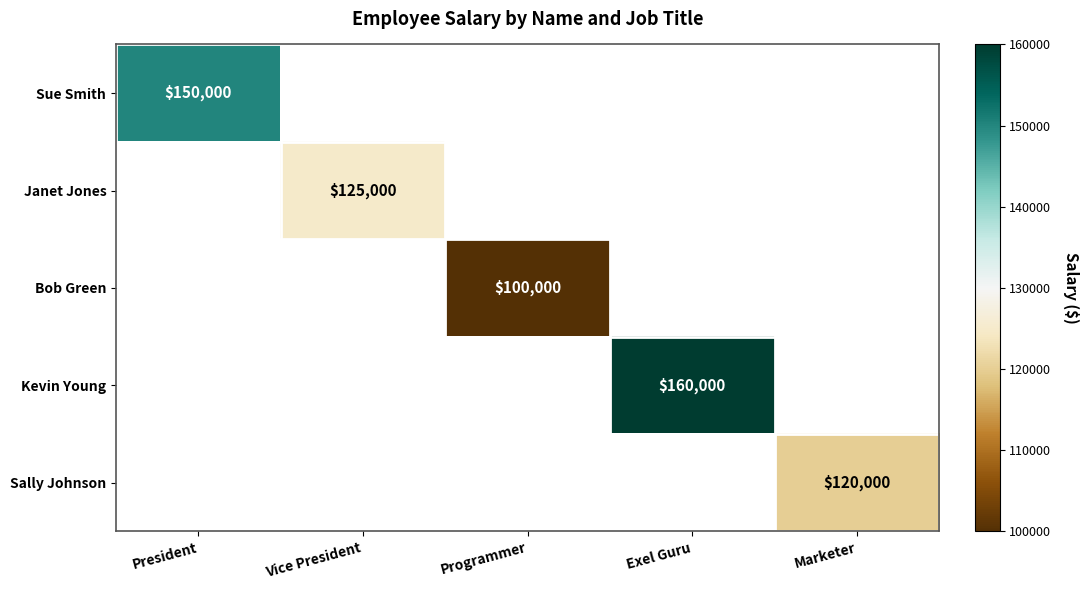

The Bob Green series shows 179009 at Programmer. True or false?

False